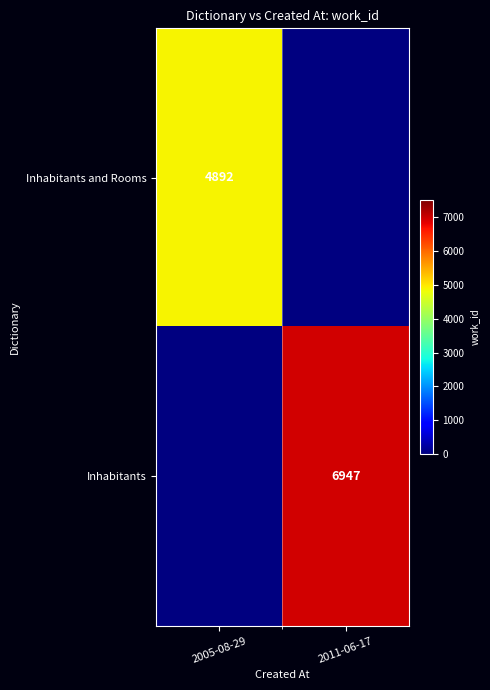

Count the number of categories in the chart.

2